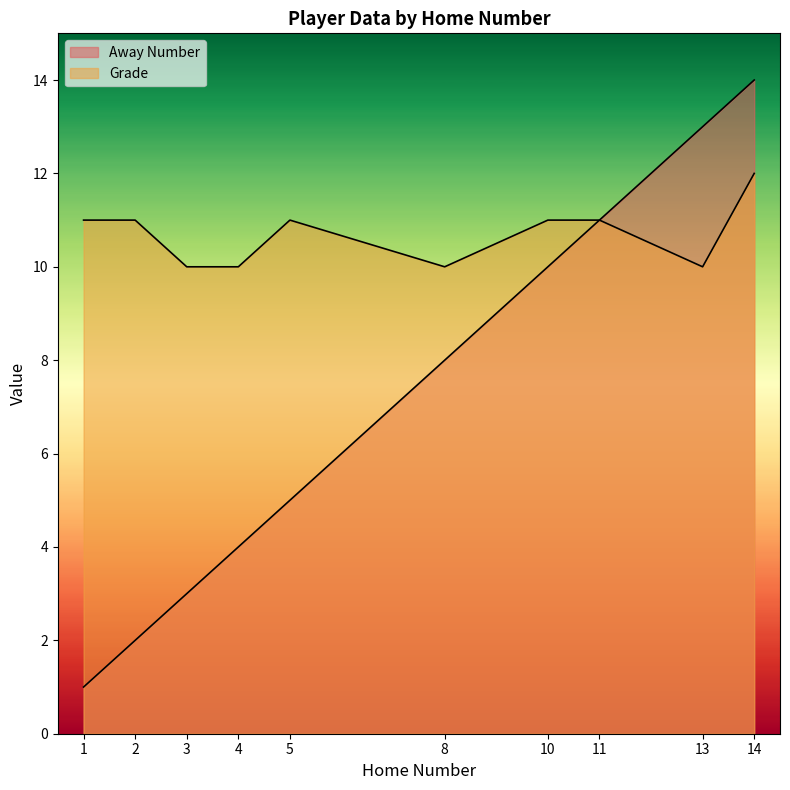

Where is Away Number nearest to the value 7?

8